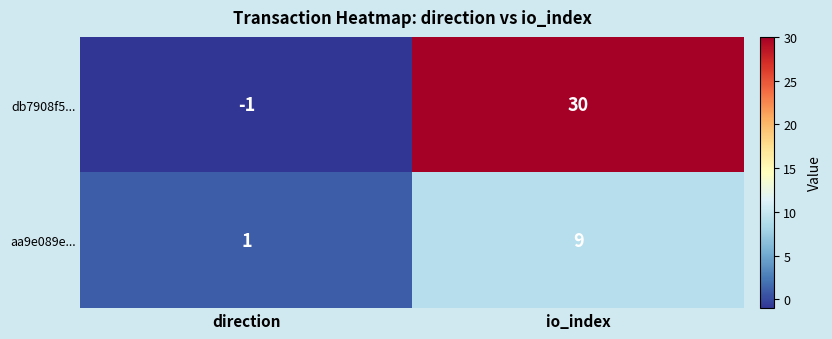

Where is aa9e089e... nearest to the value 5?

direction